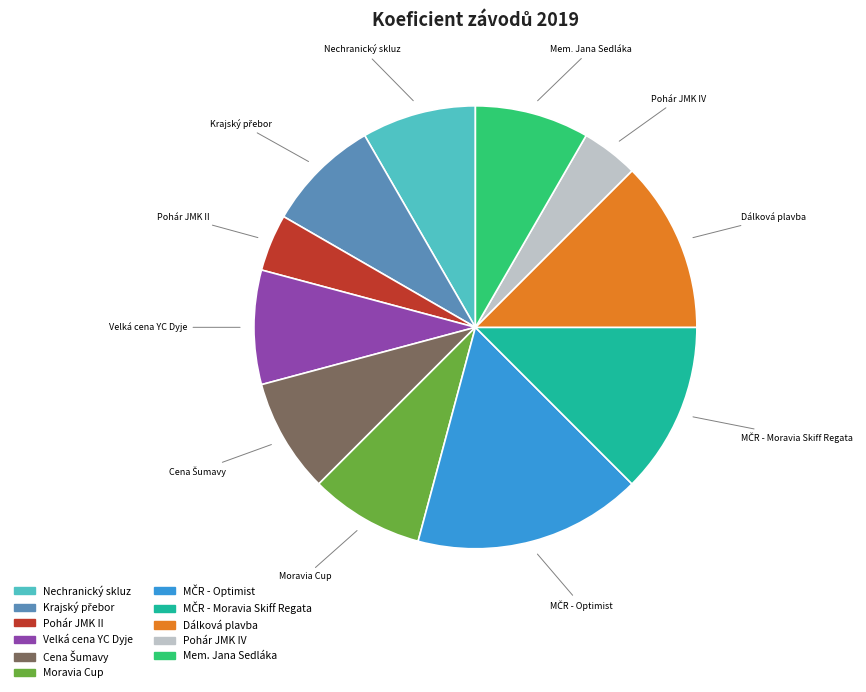

True or false: Pohár JMK II accounts for 4% of the total.

True